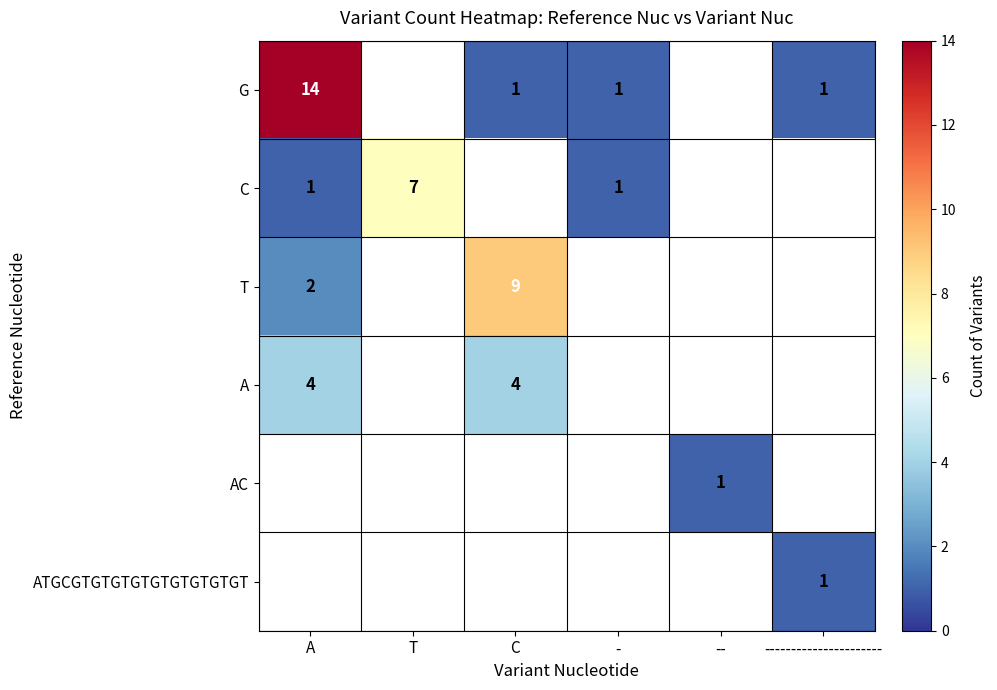

Is it true that A equals 4 at A?

True